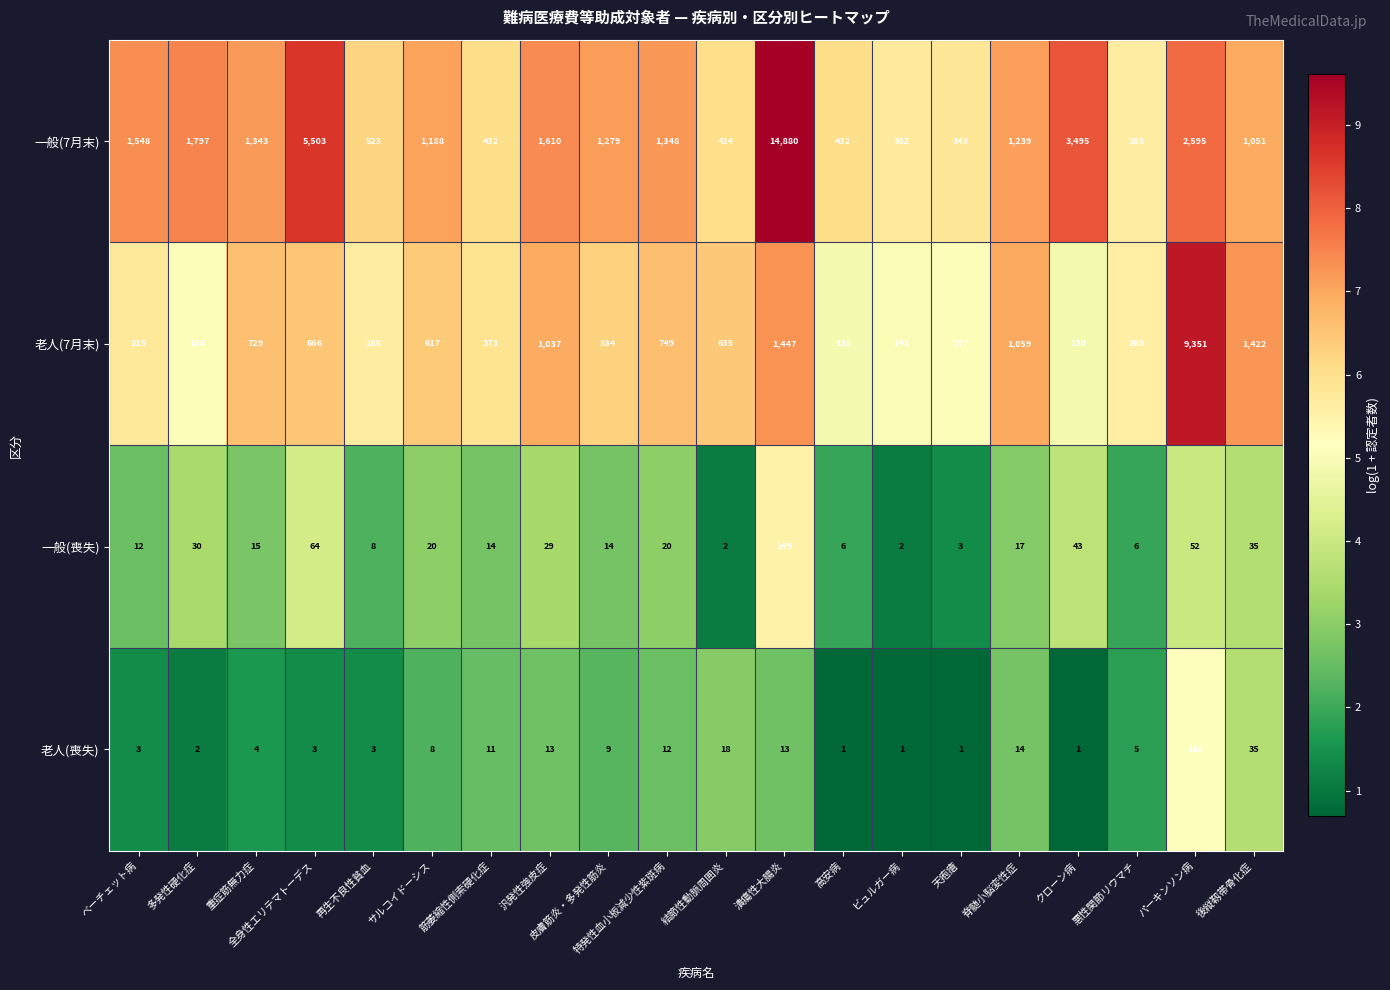

What is the sum of the 老人(喪失) values at 汎発性強皮症 and 筋萎縮性側索硬化症?

24